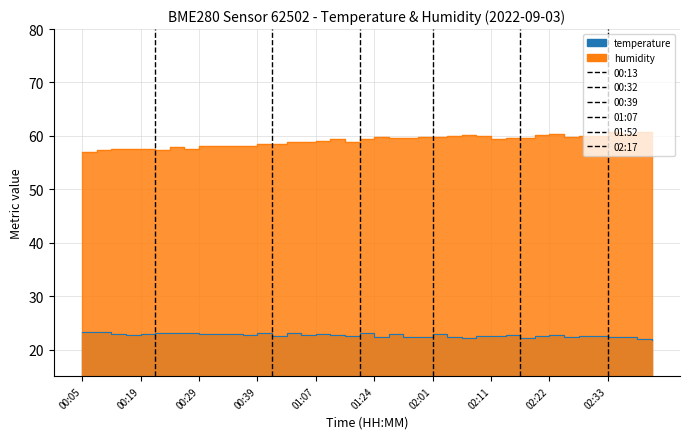

Does the chart have visible grid lines?

Yes